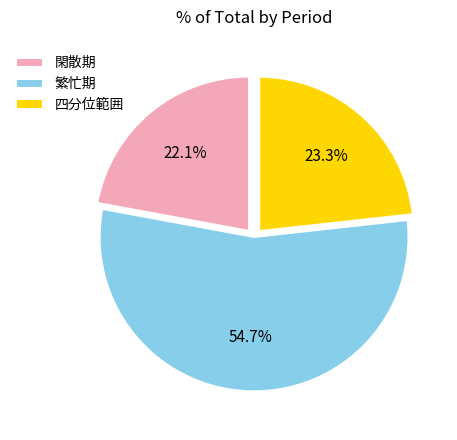

How many slices are in this pie chart?

3